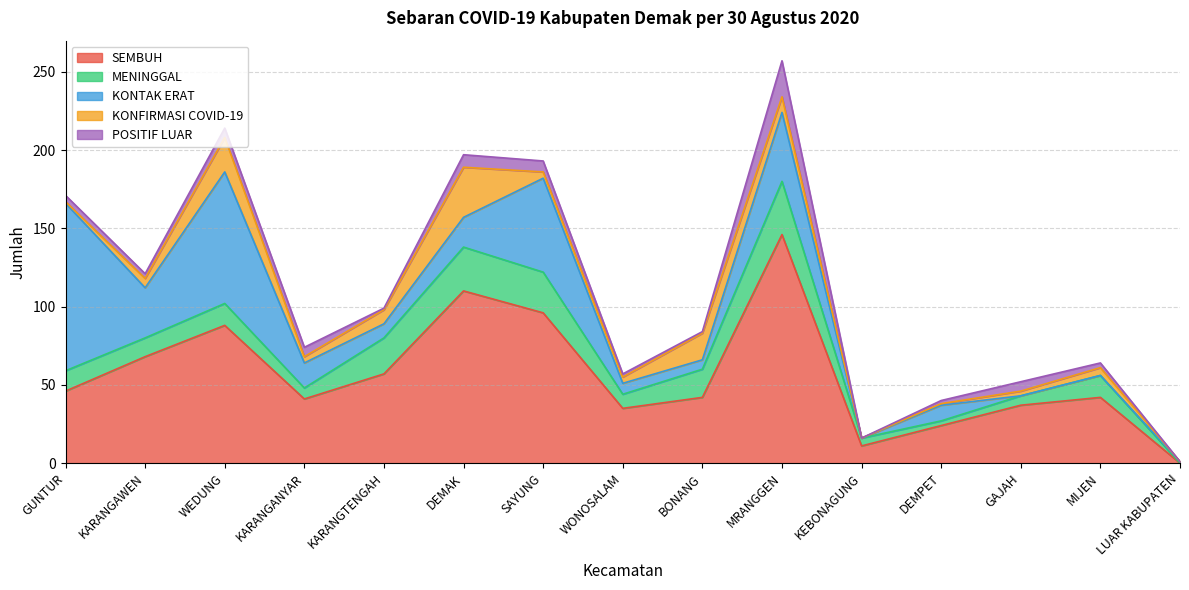

At how many categories does at least one series exceed 4?

14